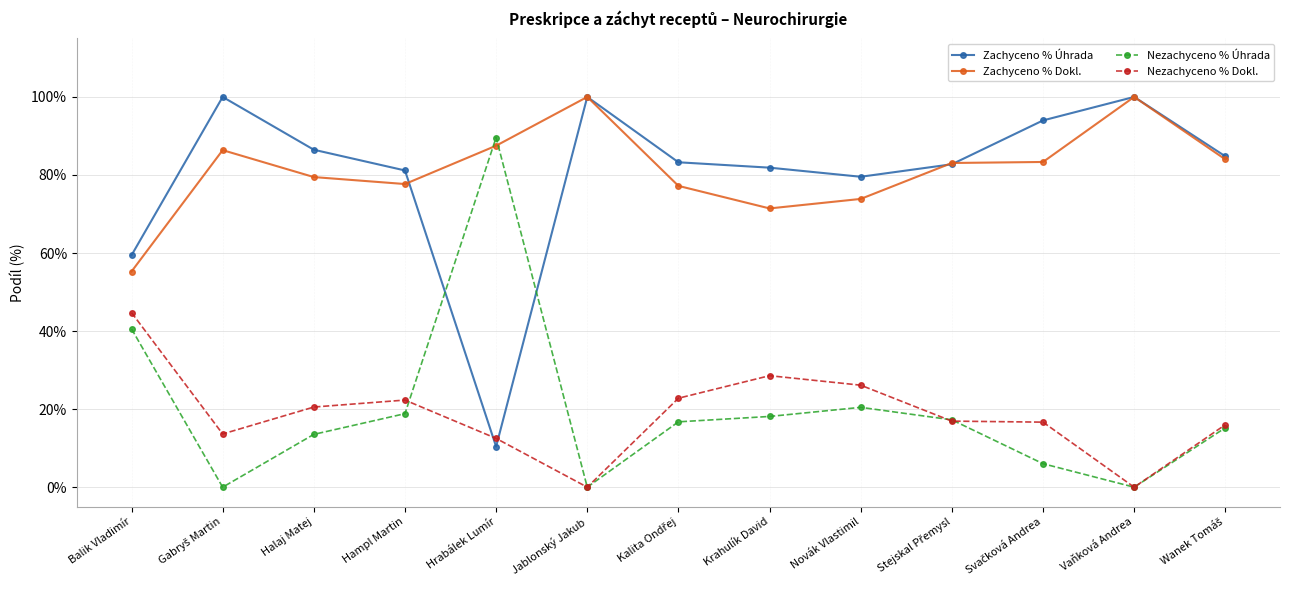

True or false: Zachyceno % Dokl. has a value of 1.5 at Wanek Tomáš.

False